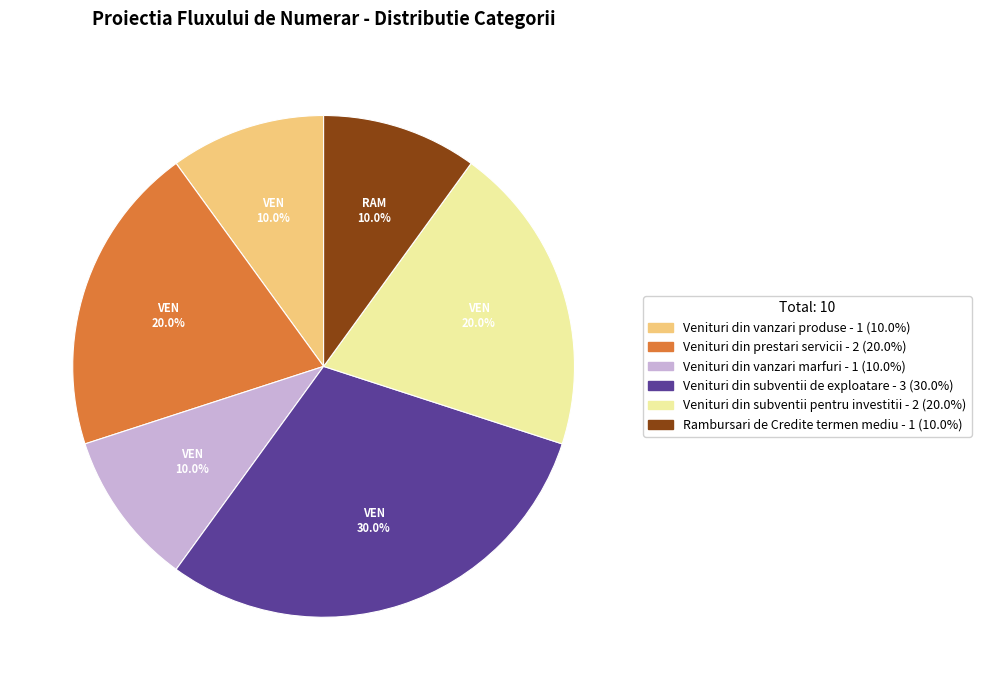

To the nearest percent, what is the difference between the largest and smallest slice percentages?

20%